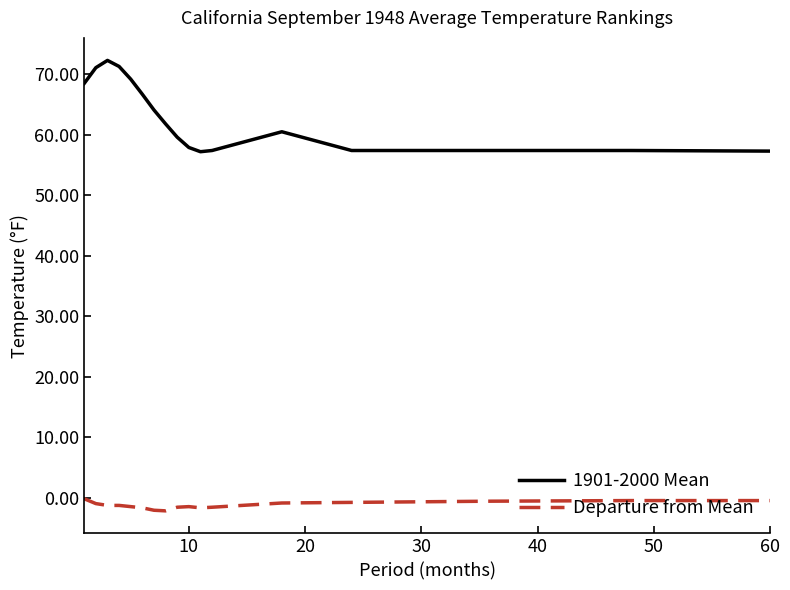

How many series are shown in this chart?

2